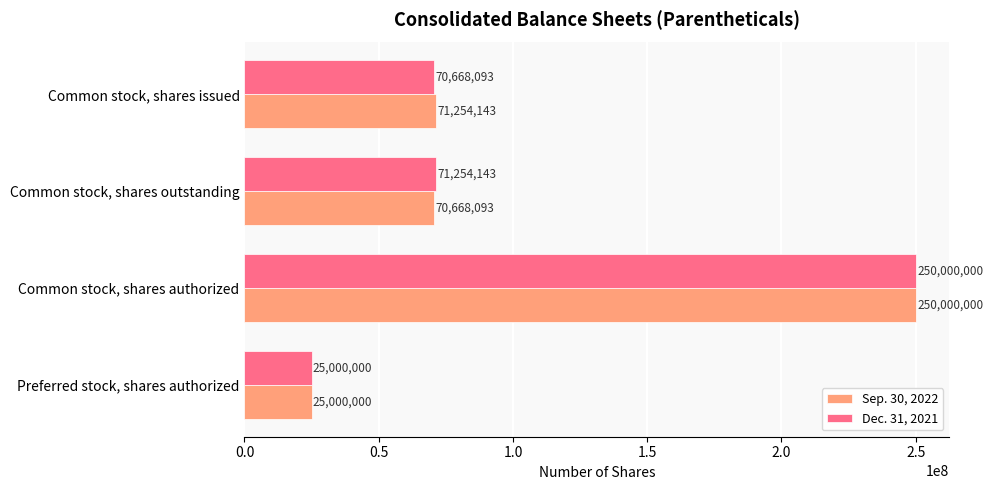

What is the greatest value displayed?

250000000